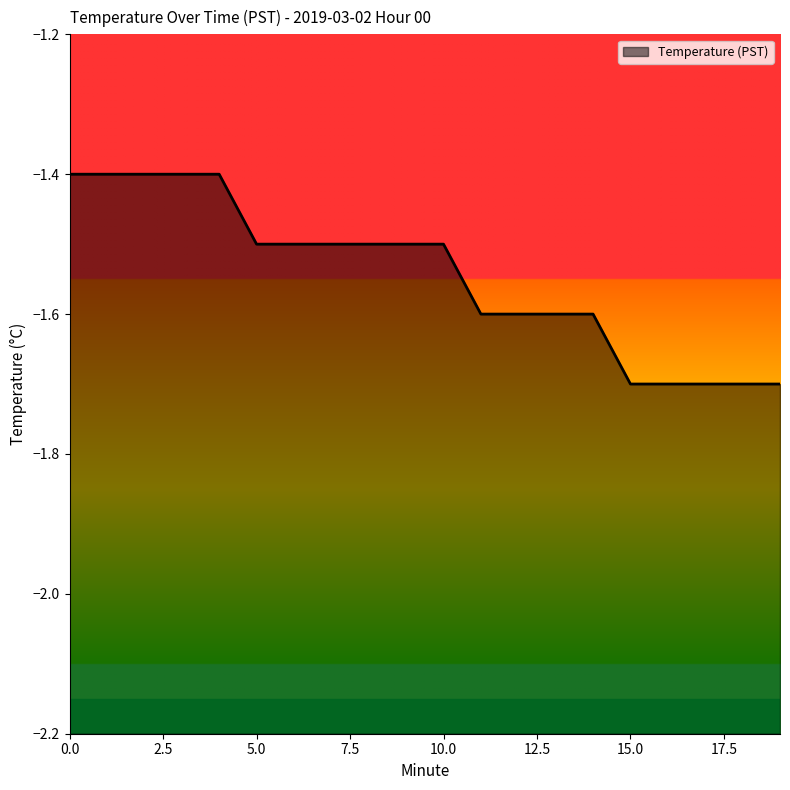

Reading left to right, what are all the values shown in this chart?

-1.4	-1.4	-1.4	-1.4	-1.4	-1.5	-1.5	-1.5	-1.5	-1.5	-1.5	-1.6	-1.6	-1.6	-1.6	-1.7	-1.7	-1.7	-1.7	-1.7